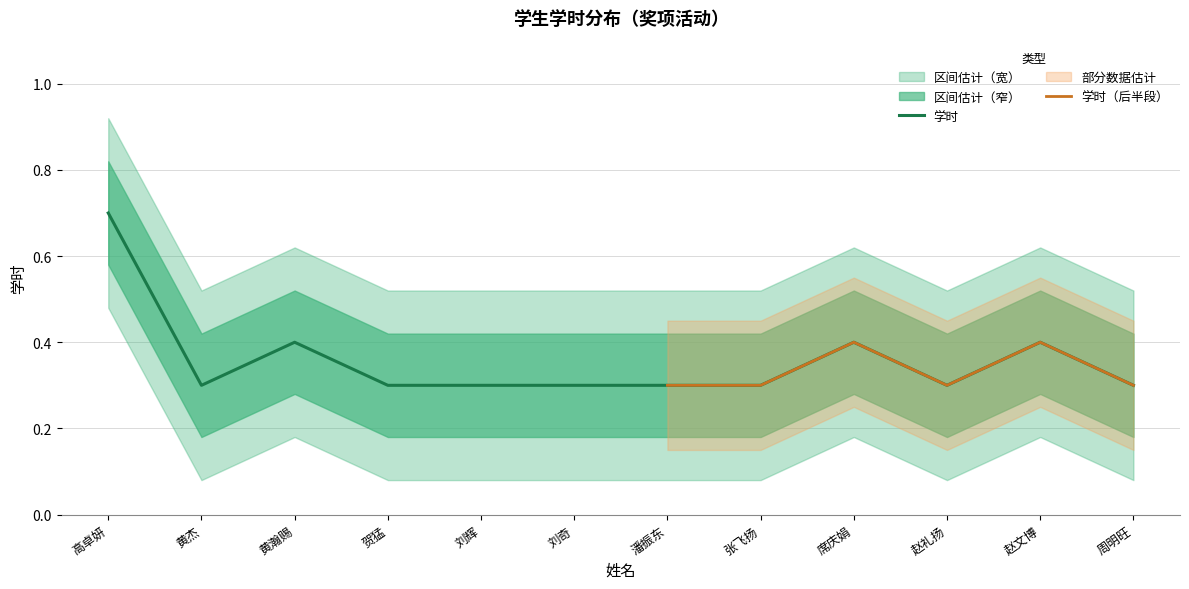

How many data points does each series have?

12